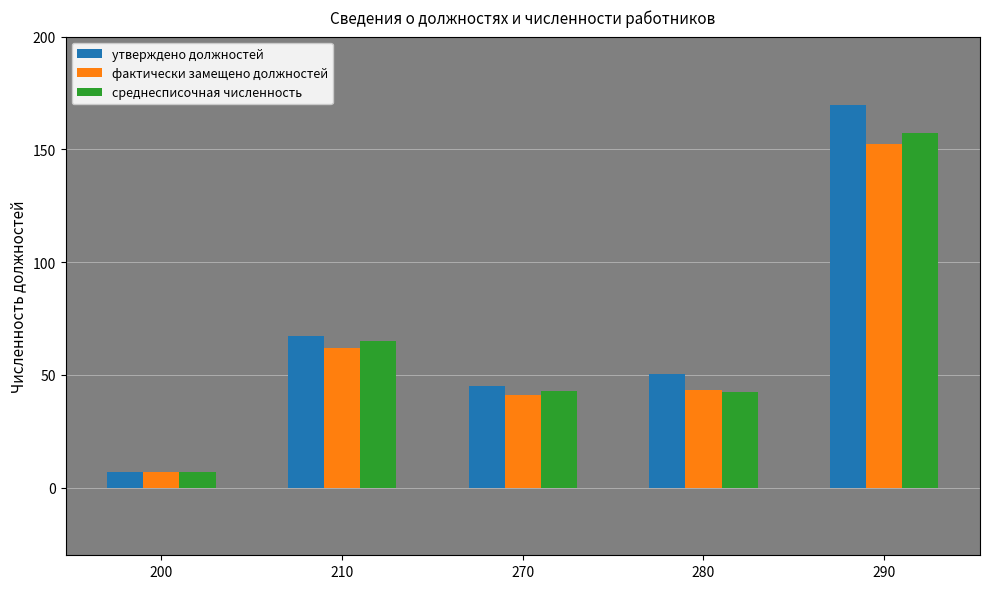

What is the difference between the second highest and minimum values in the утверждено должностей series?

60.4